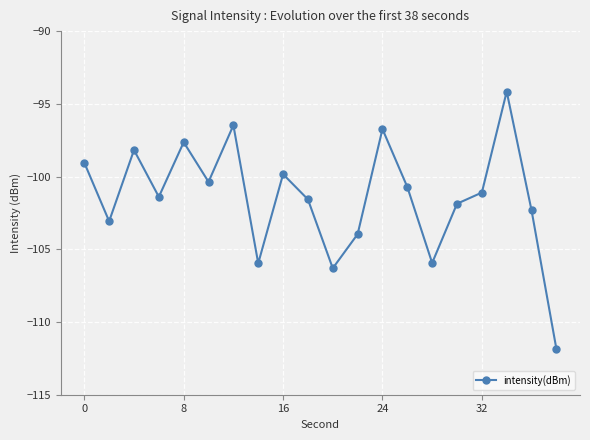

What is the average value?

-101.4